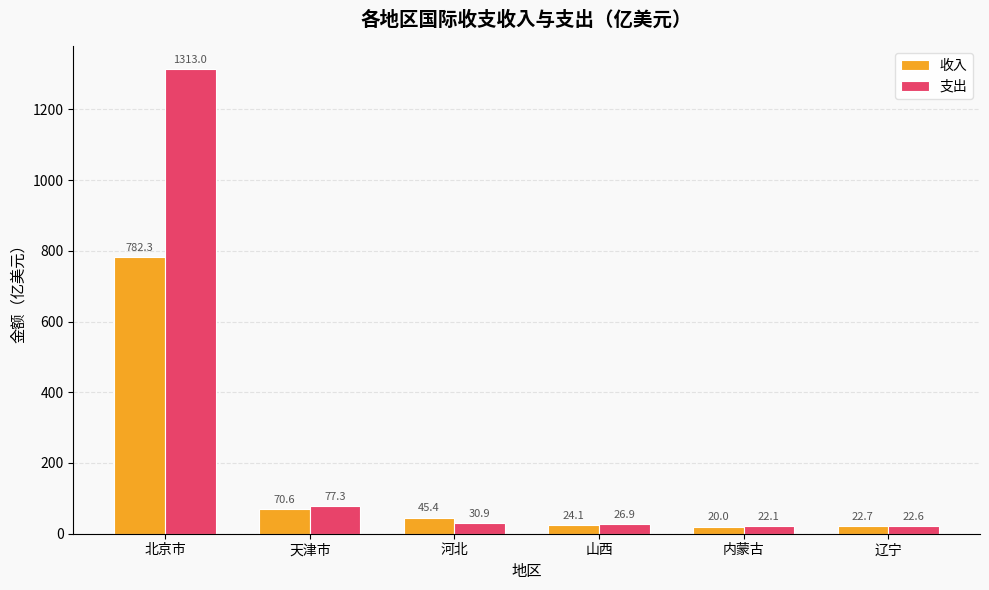

Reading right to left, list all the values displayed in this chart.

收入: 辽宁=22.7	内蒙古=20.0	山西=24.1	河北=45.4	天津市=70.6	北京市=782.3
支出: 辽宁=22.6	内蒙古=22.1	山西=26.9	河北=30.9	天津市=77.3	北京市=1313.0